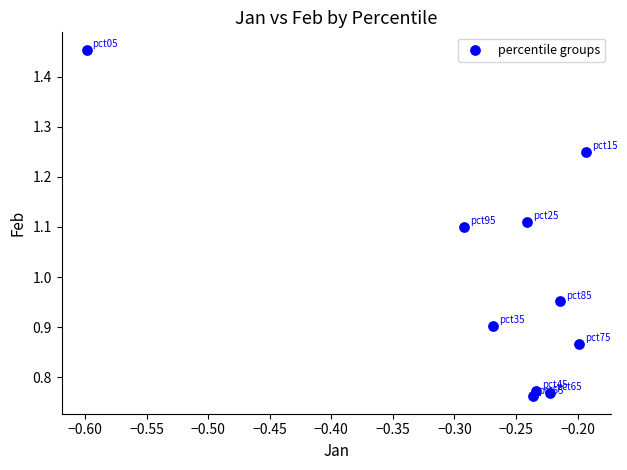

What is the range of X values (max minus min)?

0.4